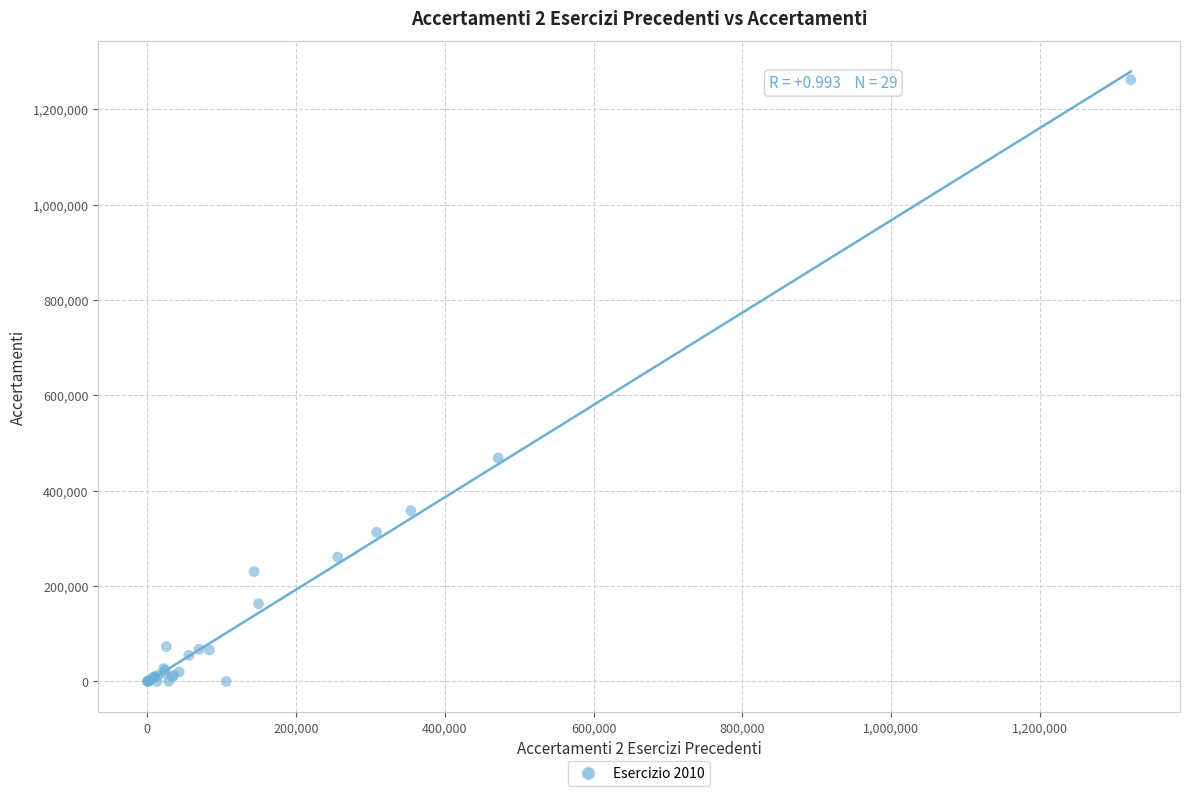

What Y value in the scatter plot is closest to 630869?

468811.6